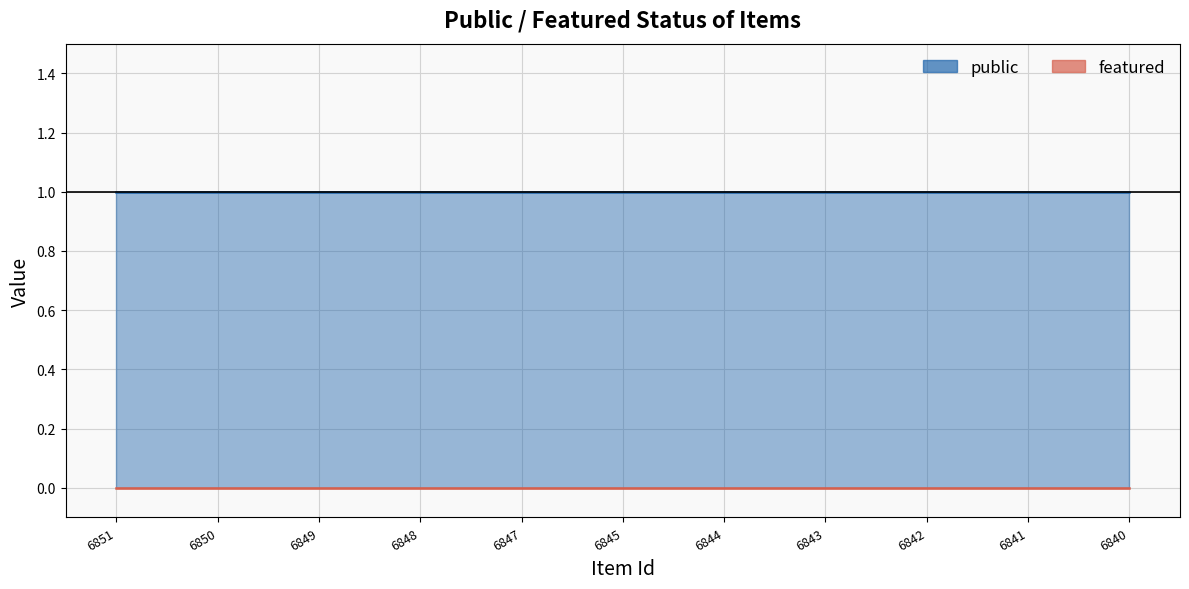

How many lines are shown in the chart?

2